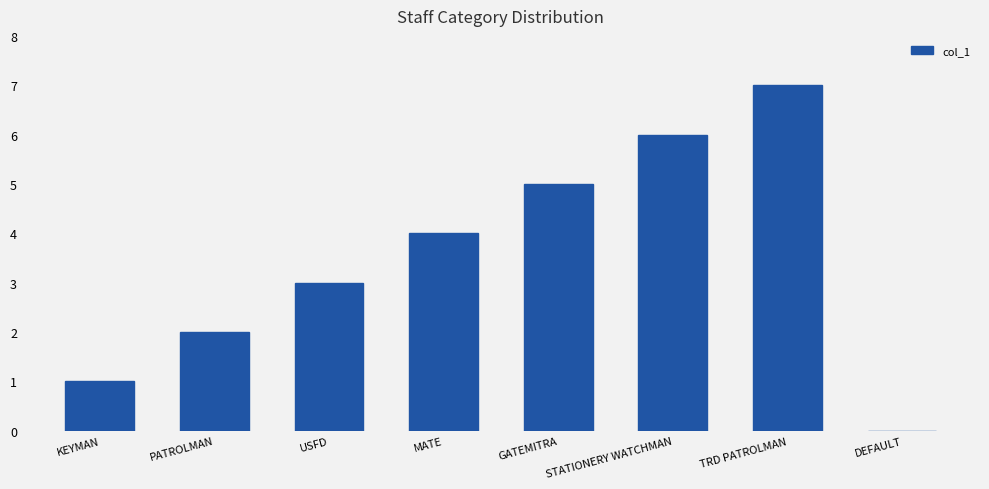

Count the values in the range 2 to 6.

5